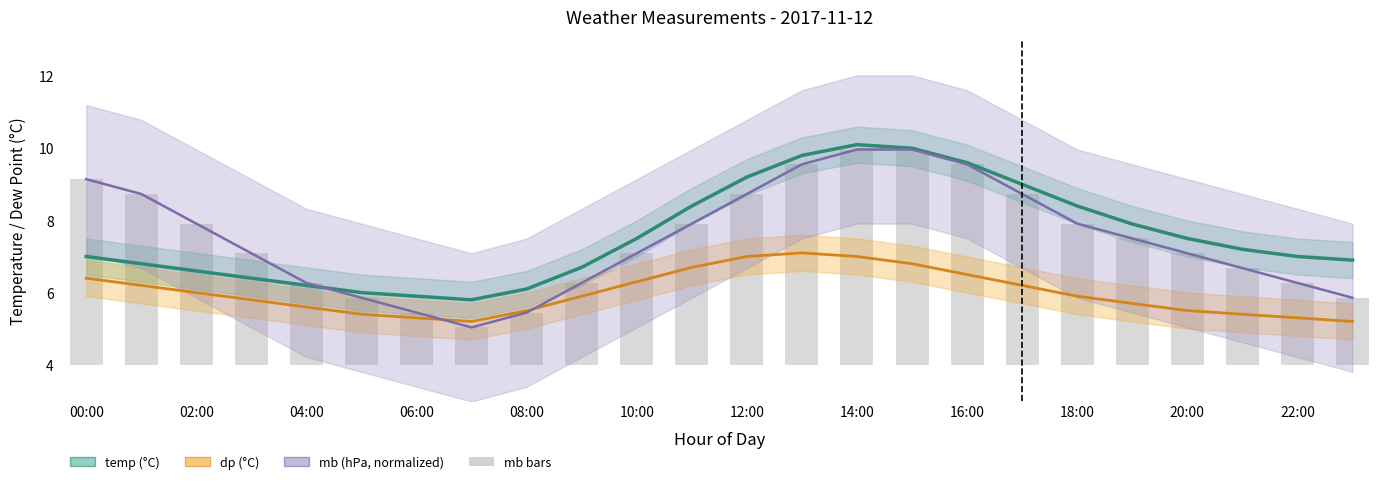

The mb series shows 9.3 at 06:00. True or false?

False